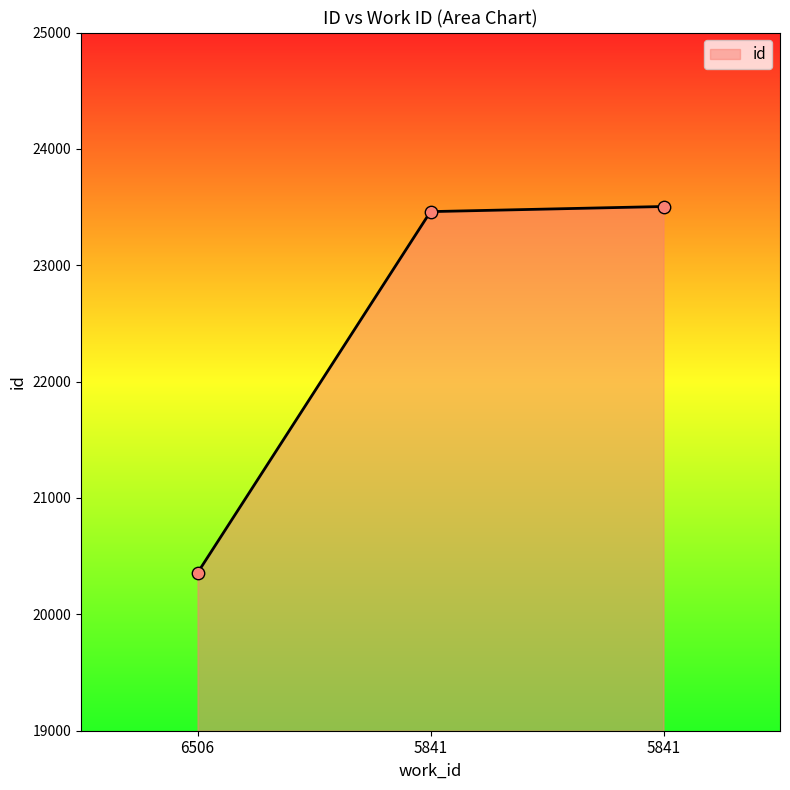

How many lines are shown in the chart?

1